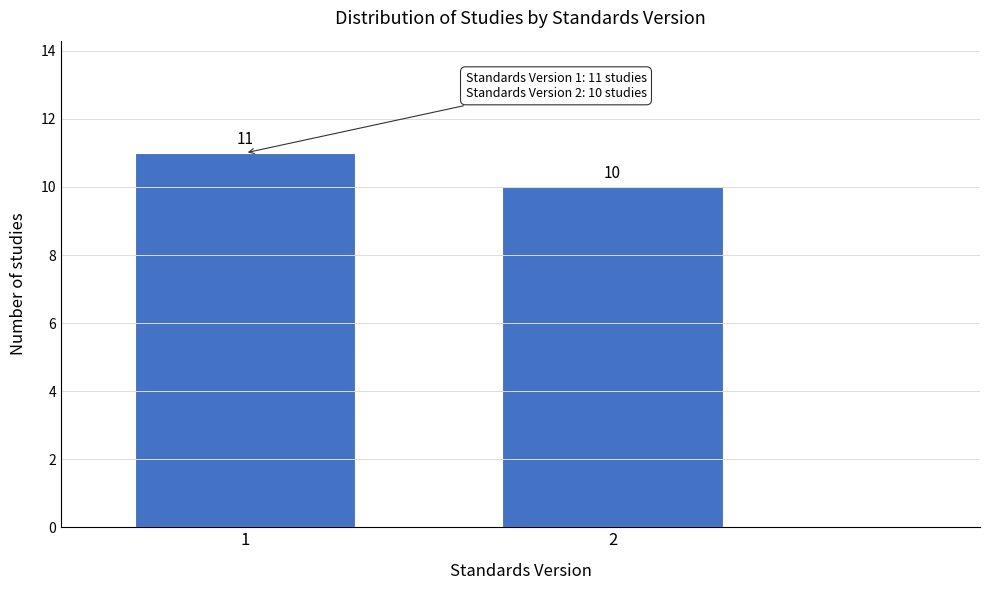

Reading left to right, what are all the values shown in this chart?

1=11	2=10